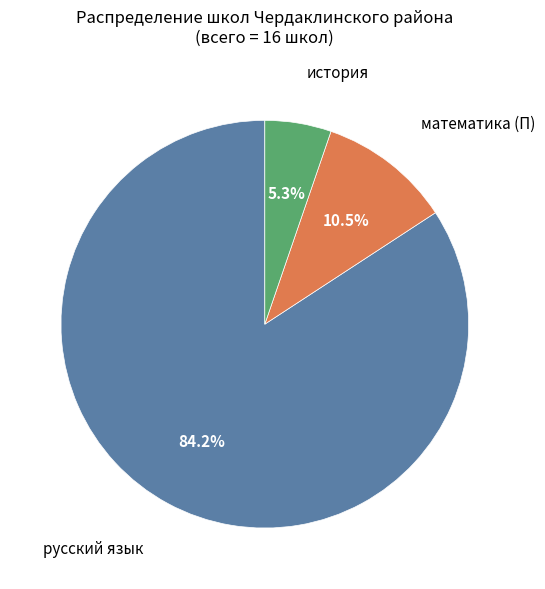

Does any single category account for the majority?

Yes